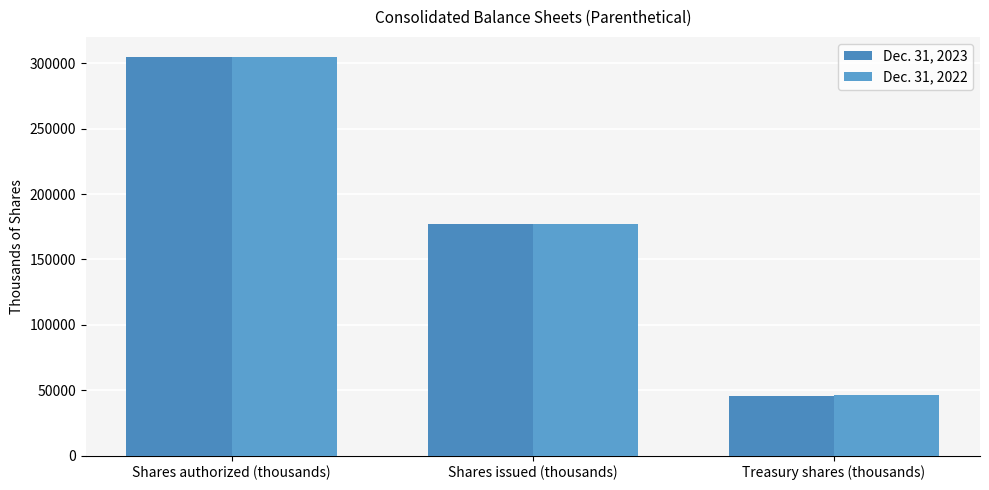

Which series has the widest spread of values?

Dec. 31, 2023